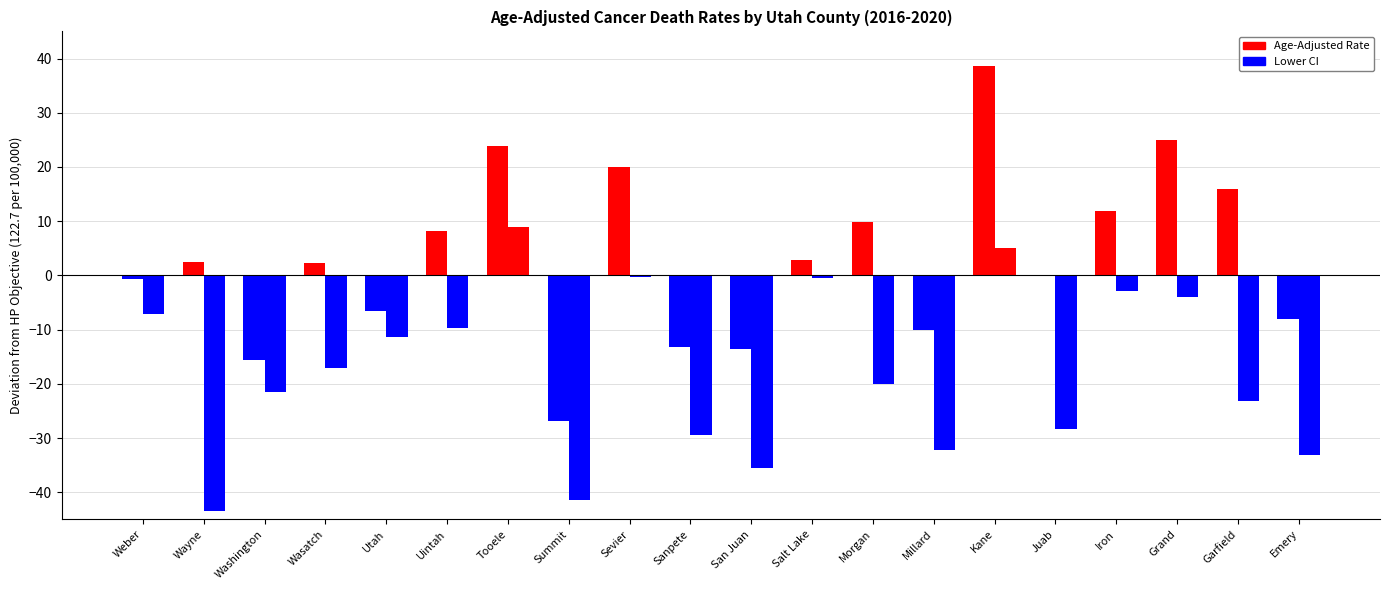

What position from the left is Utah?

5